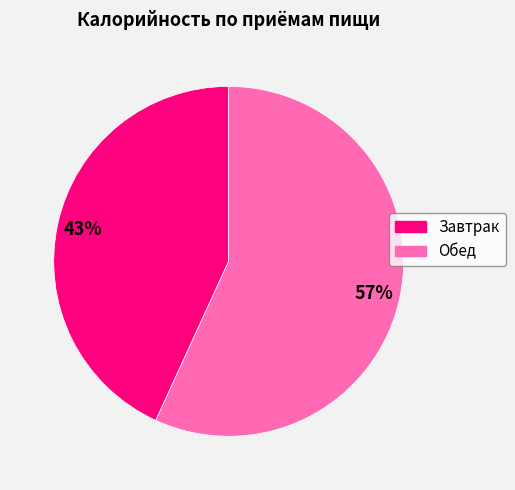

Is Обед the majority of the pie?

Yes